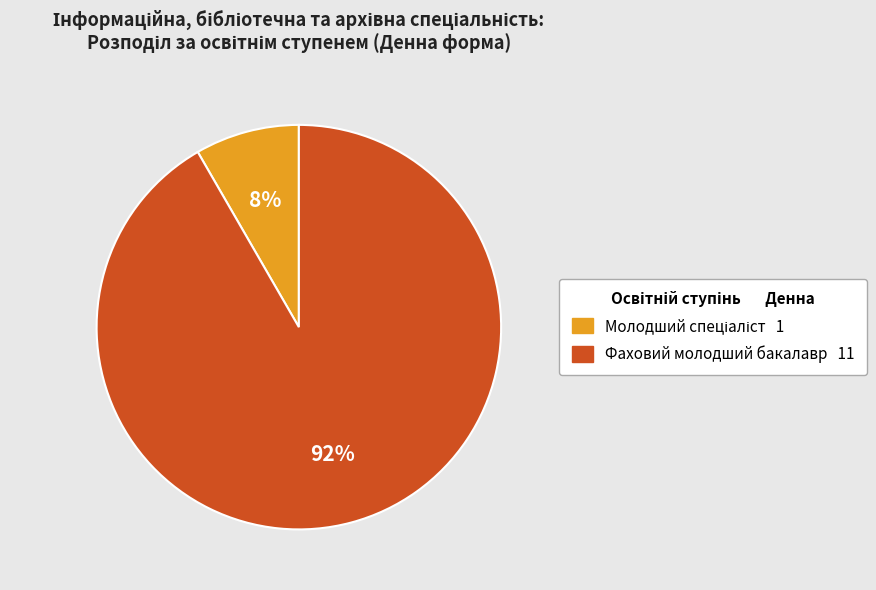

Which category accounts for the majority?

Фаховий молодший бакалавр